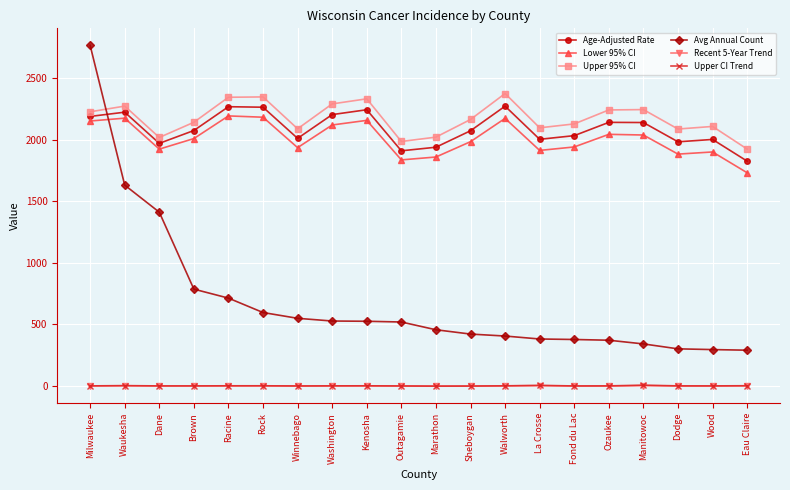

What is the maximum value for Lower 95% CI?

2193.0